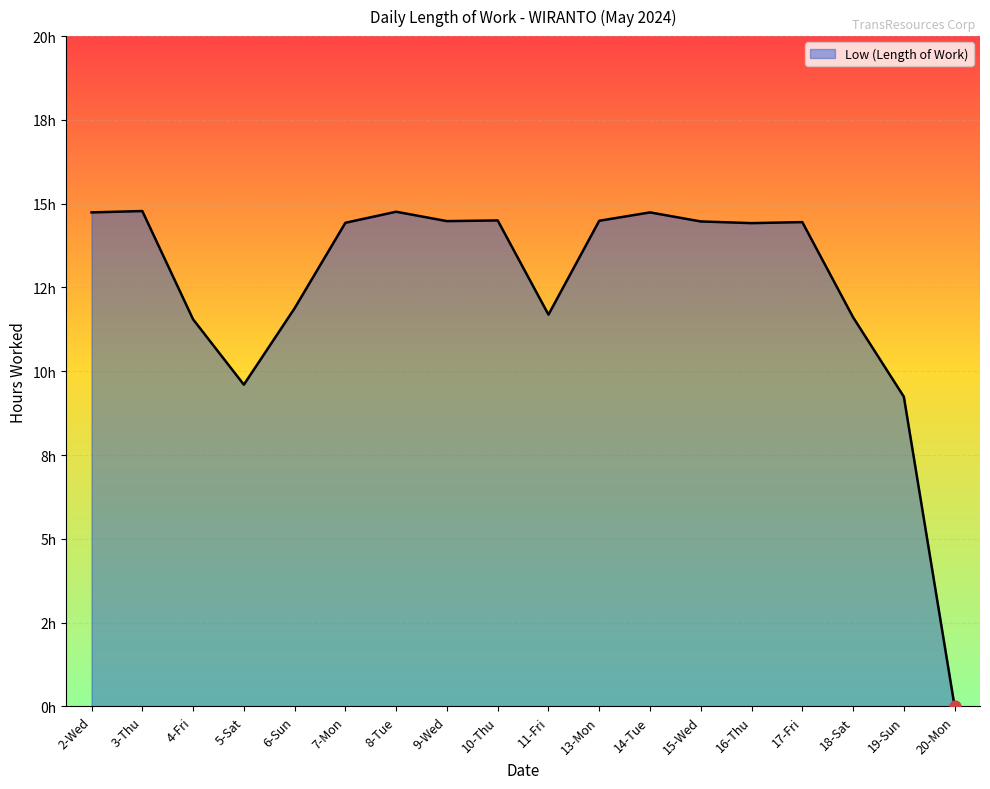

What is the ratio of the value at 7-Mon to the value at 18-Sat?

1.2